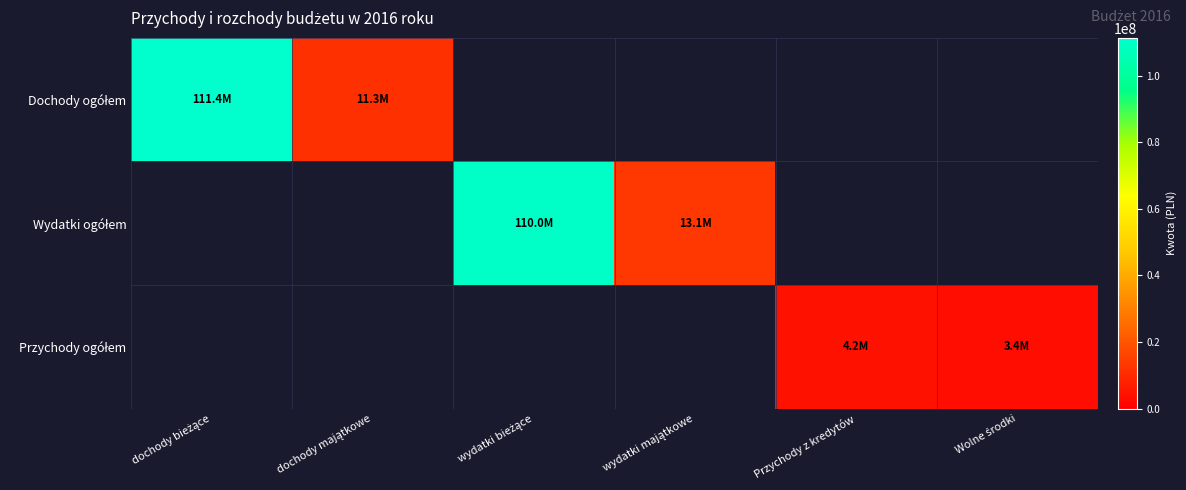

Rank the series at wydatki majątkowe from highest to lowest value.

Wydatki ogółem, Dochody ogółem, Przychody ogółem